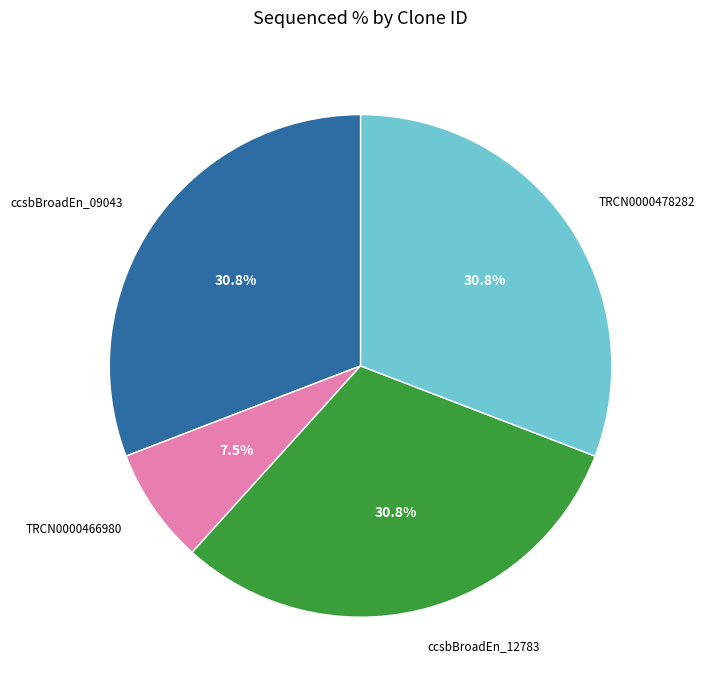

Which slice is the smallest?

TRCN0000466980